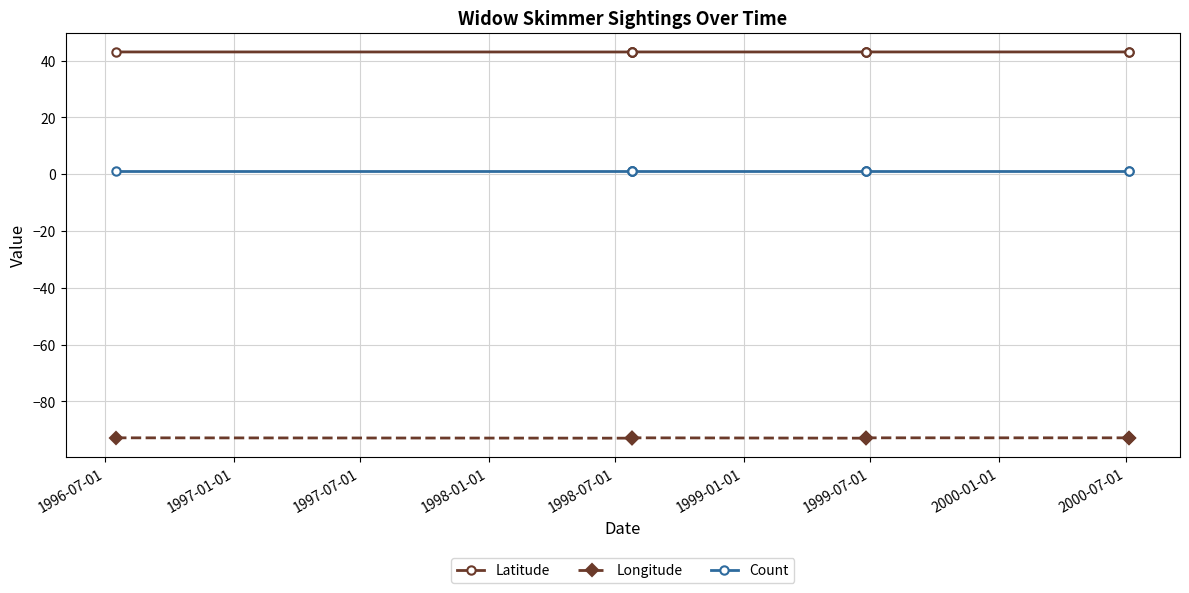

Between 1999-01-01 and 2000-01-01, which series saw the biggest shift?

Longitude